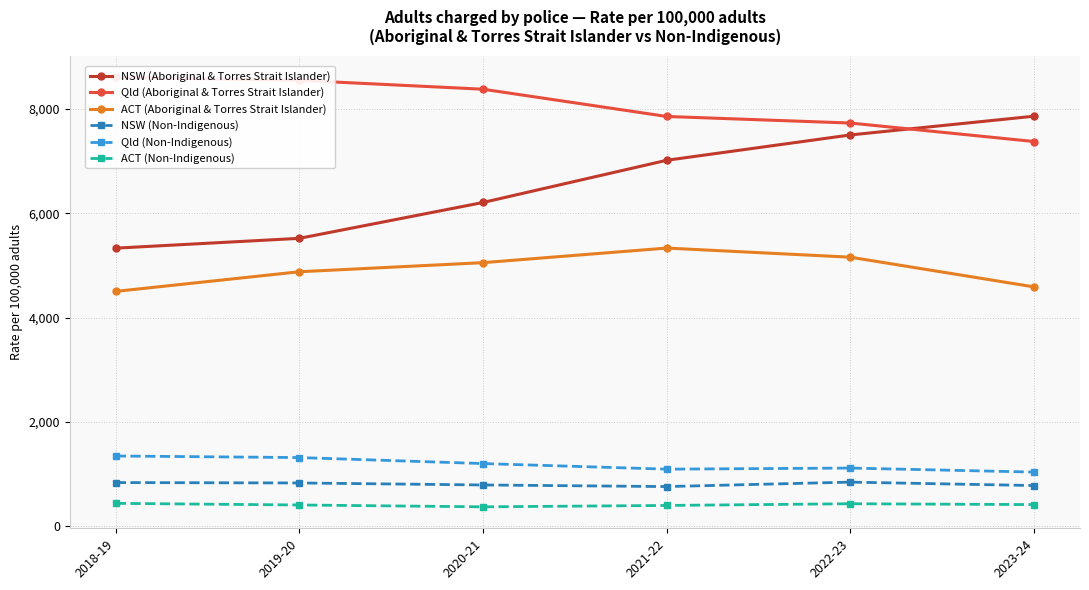

True or false: ACT (Aboriginal & Torres Strait Islander) and NSW (Aboriginal & Torres Strait Islander) intersect in this chart.

False